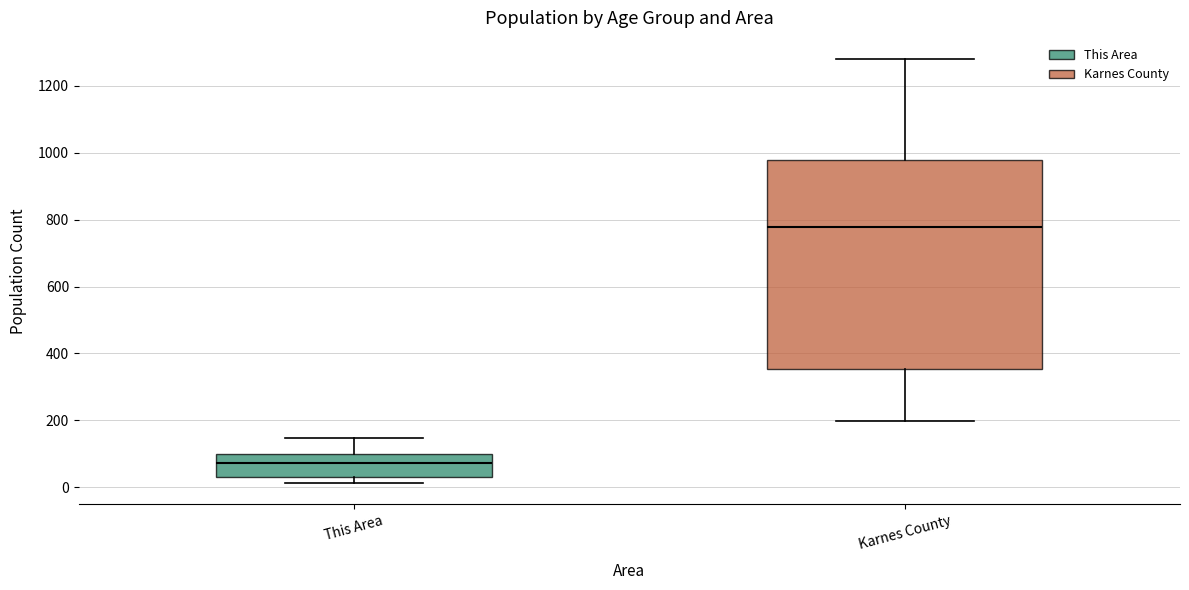

Reading left to right, transcribe this box plot: for each box, give where its median line is, the range the box spans, and where its two whiskers end, as read against the y-axis. The values are not printed on the chart, so give them approximately, as read against the axis.

This Area: median 80, box 40 to 100, whiskers 20 to 140
Karnes County: median 780, box 360 to 980, whiskers 200 to 1280